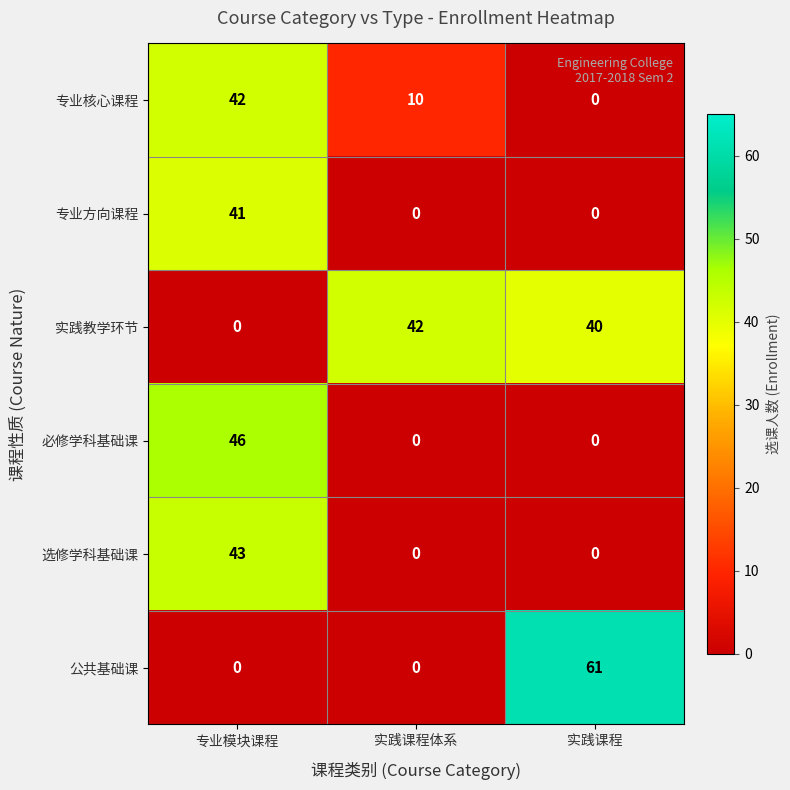

What is the average value of the 实践教学环节 series?

27